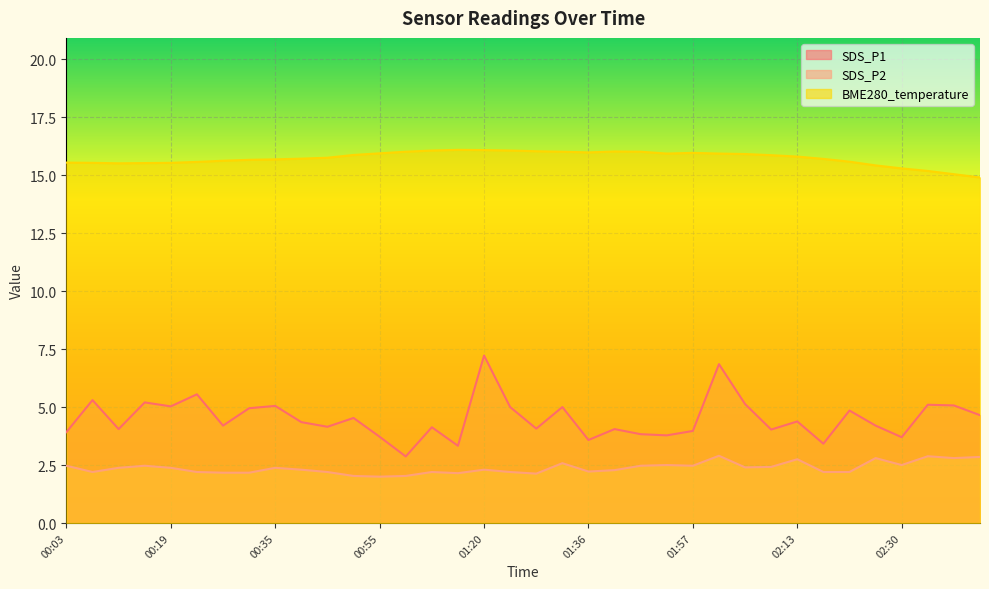

Rank the series by their average value, from lowest to highest.

SDS_P2, SDS_P1, BME280_temperature